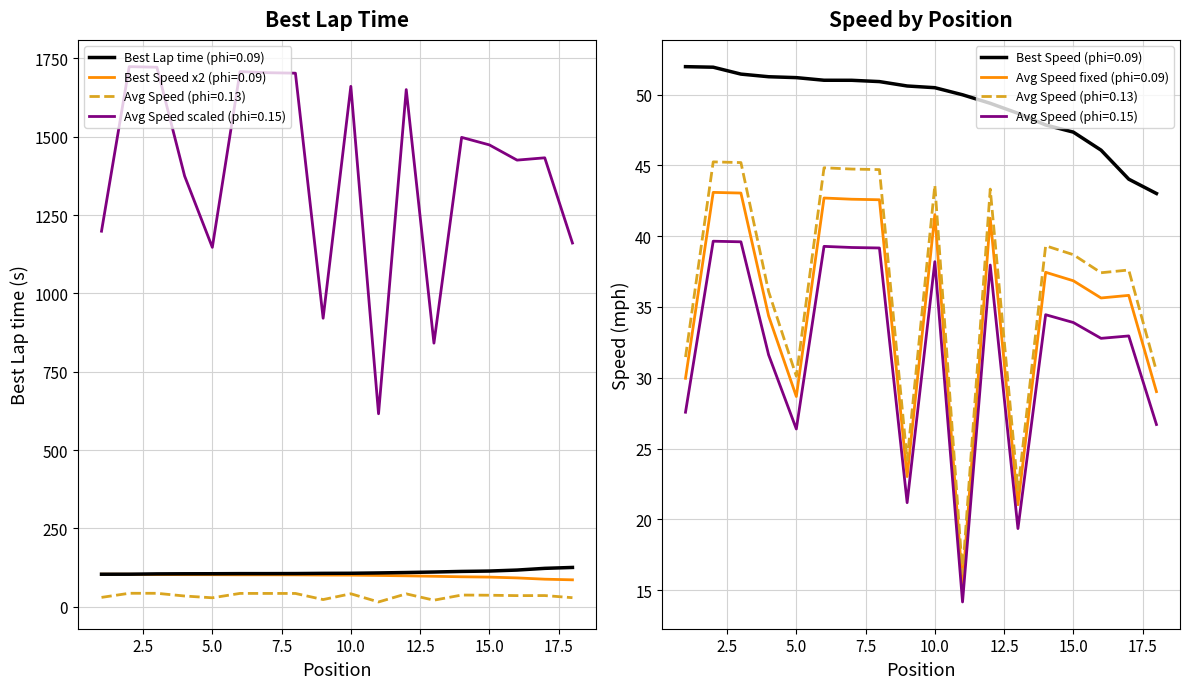

How many interior local valleys does the Average Speed series have?

5